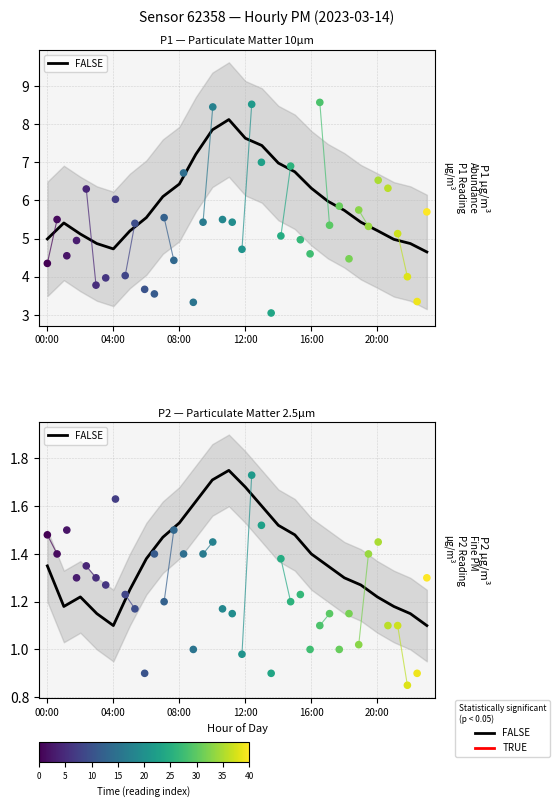

Which has a higher value, 22 or 19?

19